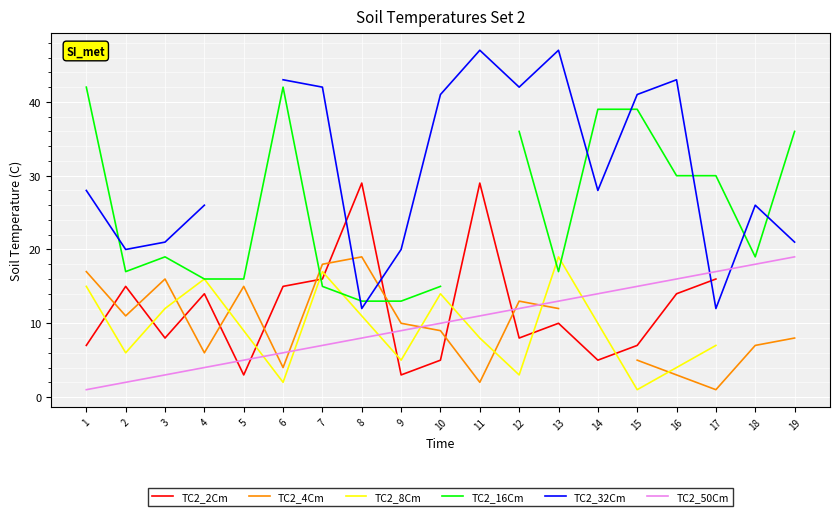

Rank the series by their maximum value, from highest to lowest.

TC2_32Cm, TC2_16Cm, TC2_2Cm, TC2_4Cm, TC2_8Cm, TC2_50Cm